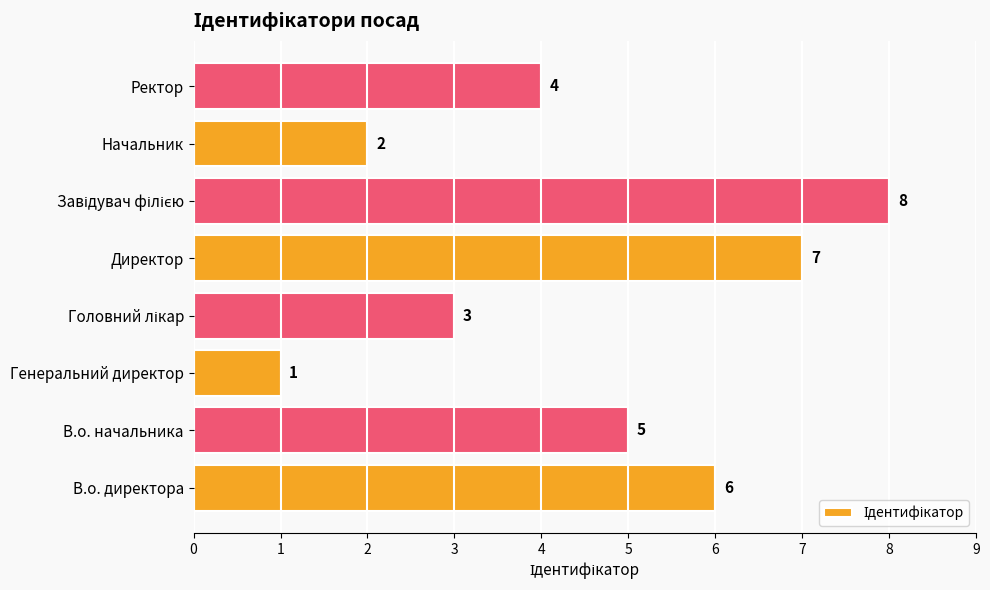

What is the smallest value displayed?

1